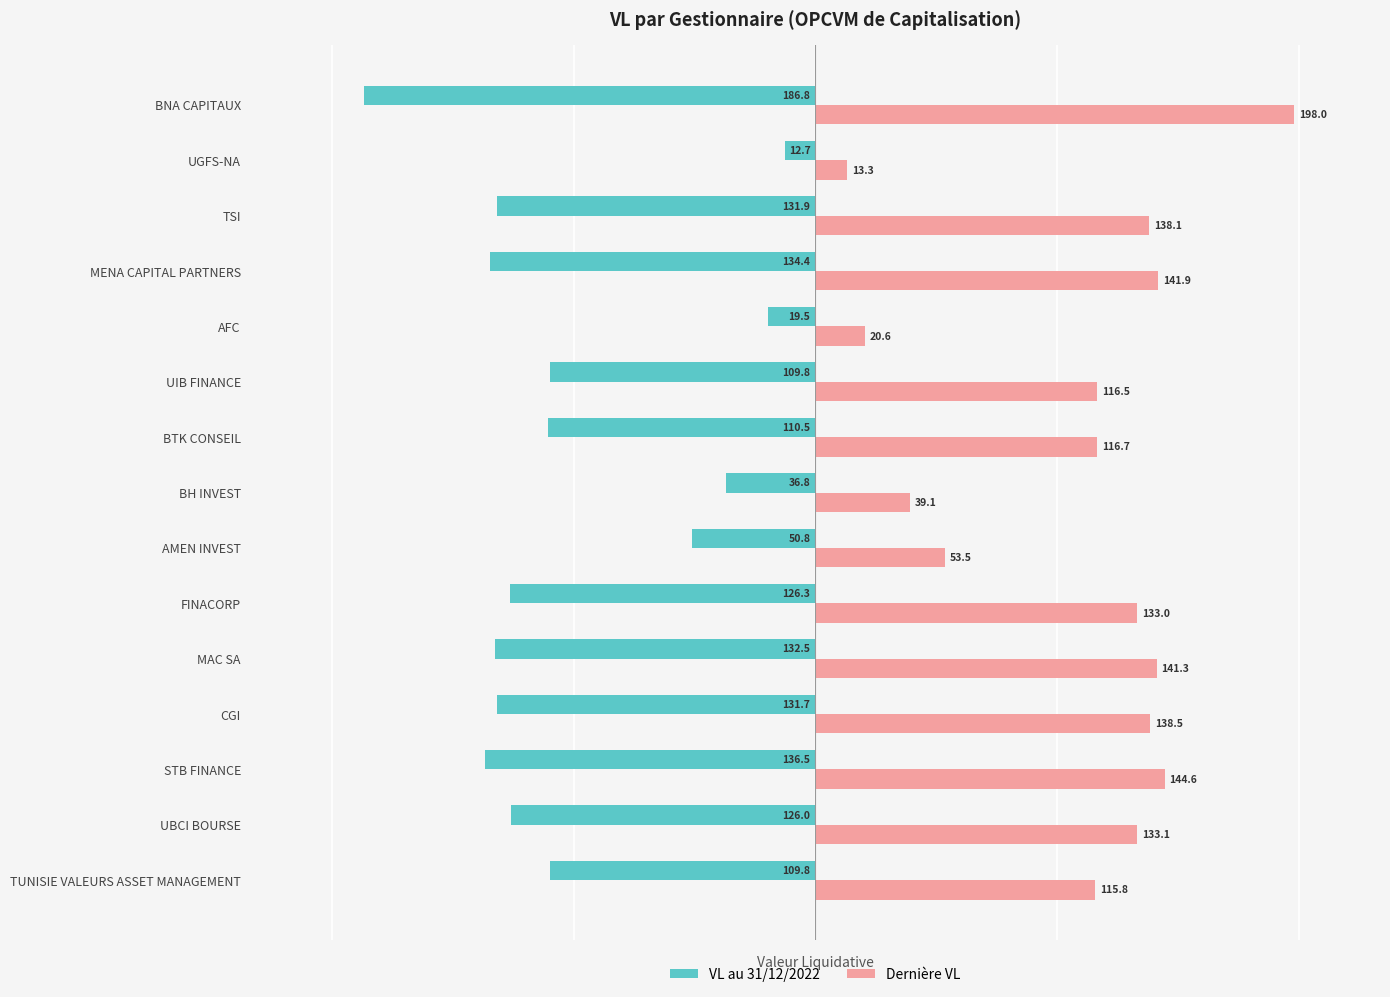

Rank the categories by Dernière VL value from highest to lowest.

BNA CAPITAUX, STB FINANCE, MENA CAPITAL PARTNERS, MAC SA, CGI, TSI, UBCI BOURSE, FINACORP, BTK CONSEIL, UIB FINANCE, TUNISIE VALEURS ASSET MANAGEMENT, AMEN INVEST, BH INVEST, AFC, UGFS-NA